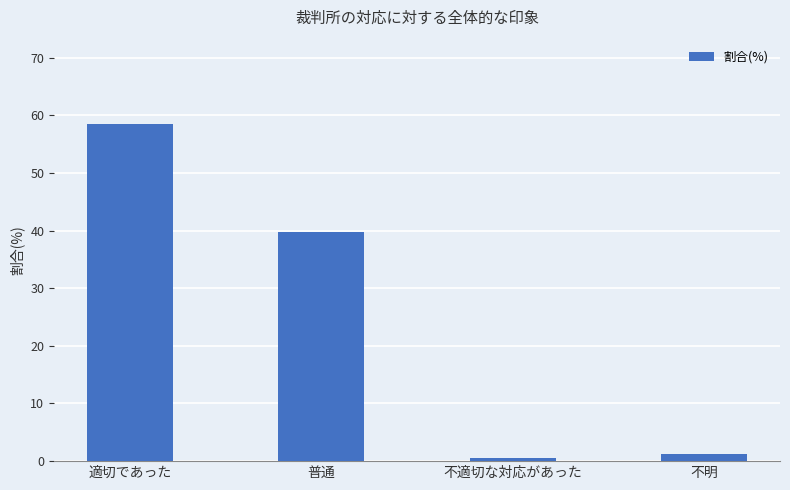

The chart shows a value of 1.3 at 不明. True or false?

True